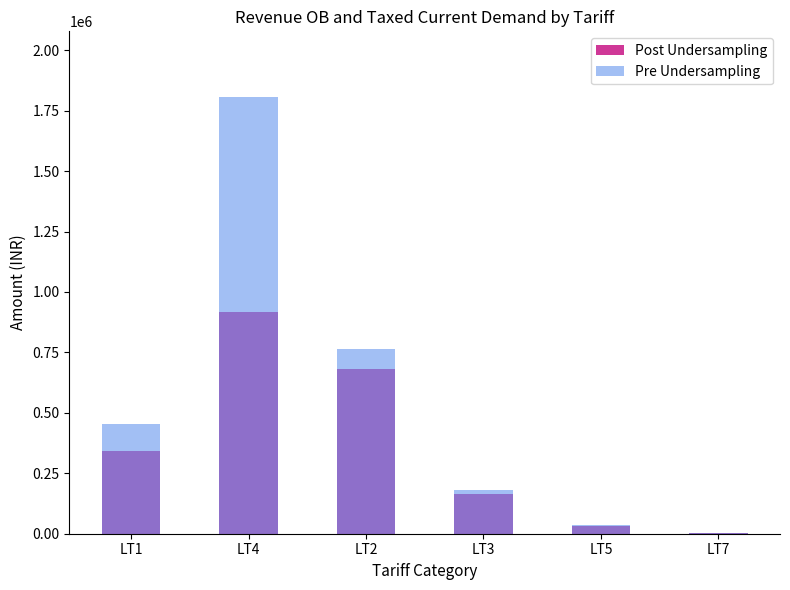

Rank the series by their average value, from highest to lowest.

Pre Undersampling, Post Undersampling